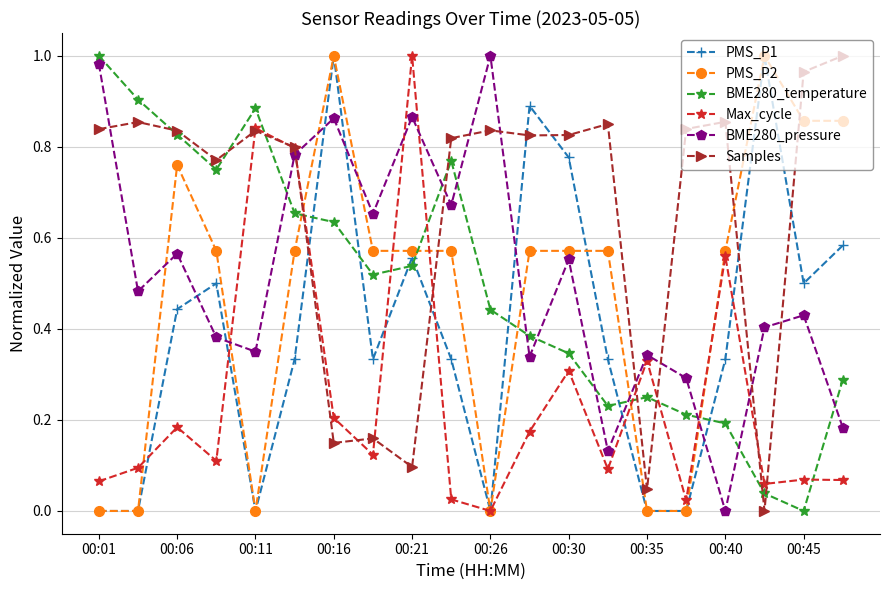

Which series has the largest total across all categories?

Samples